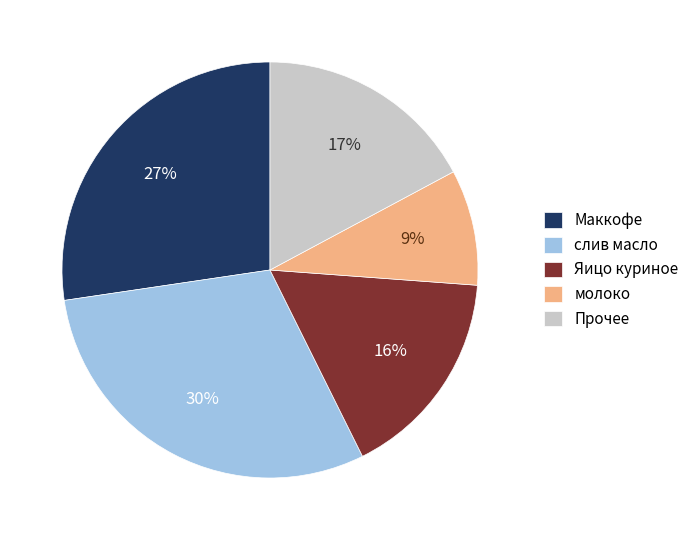

Does any single category account for the majority?

No